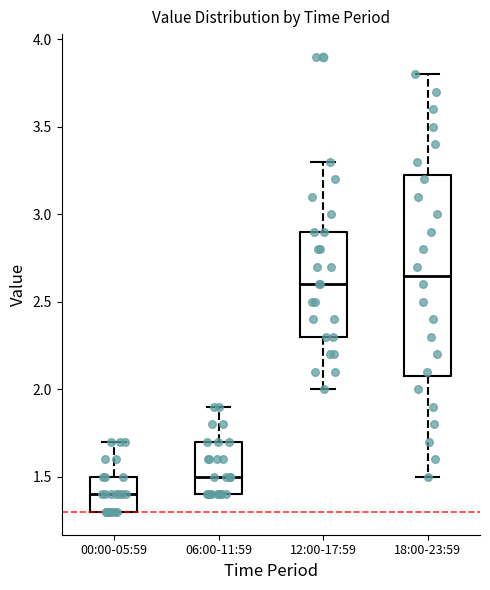

Which box is the tallest, from its lower edge to its upper edge?

18:00-23:59